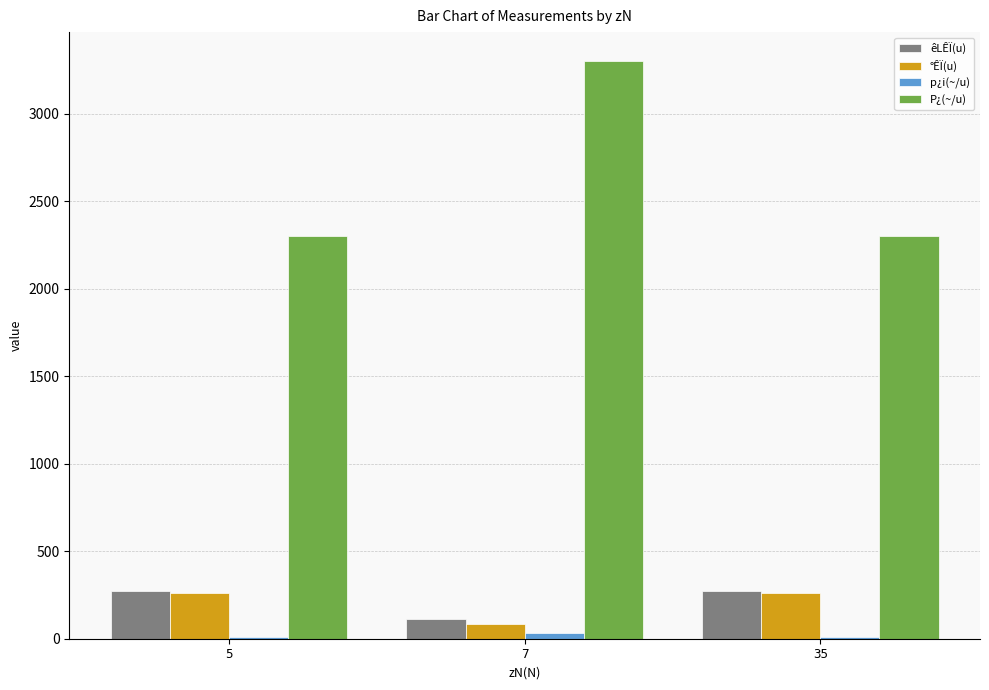

Between 5 and 7, which series saw the biggest shift?

P¿(~/u)